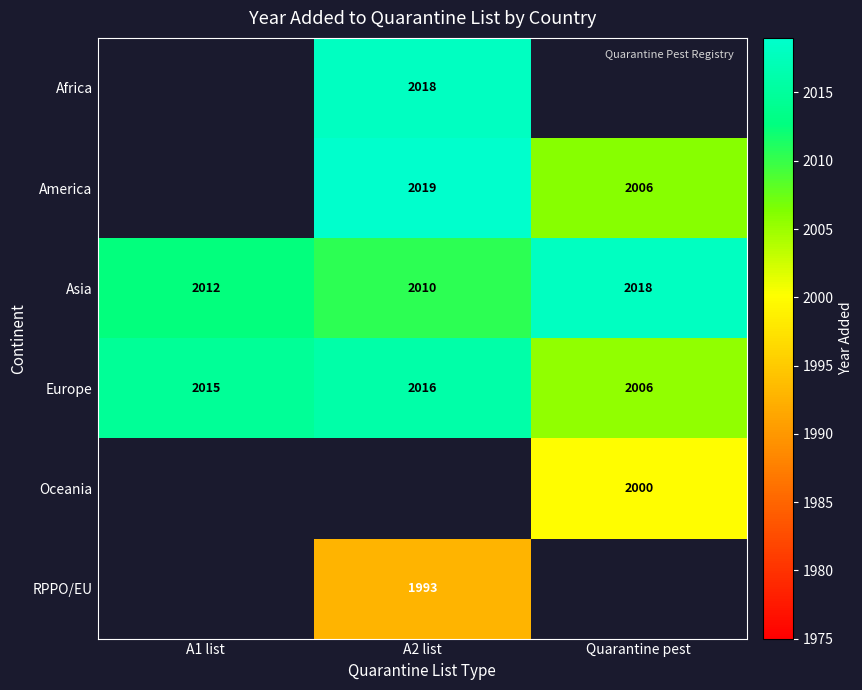

True or false: Europe has a value of 1244 at Quarantine pest.

False